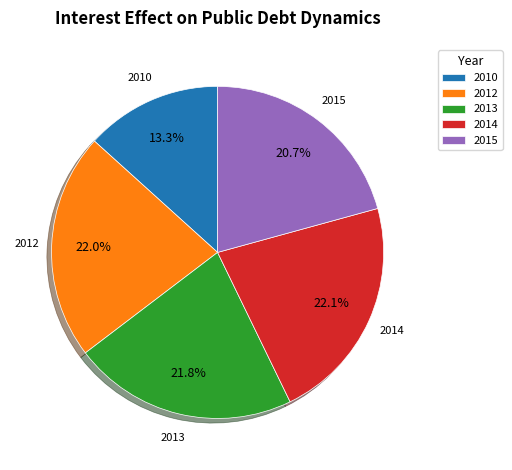

Which category has the smallest portion of the pie?

2010